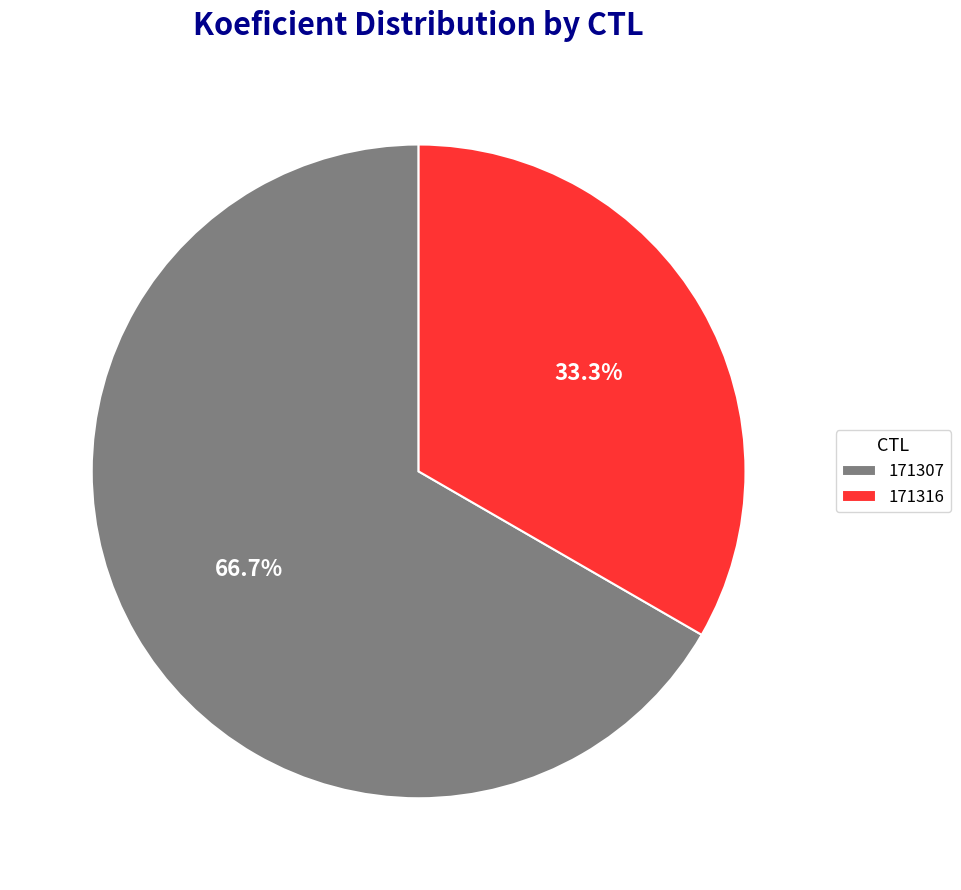

Which has a higher value, 171316 or 171307?

171307